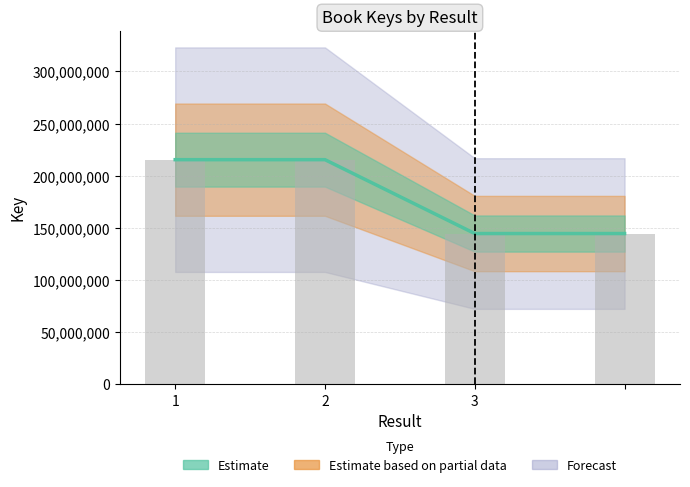

Which category has the lowest value across all series?

3